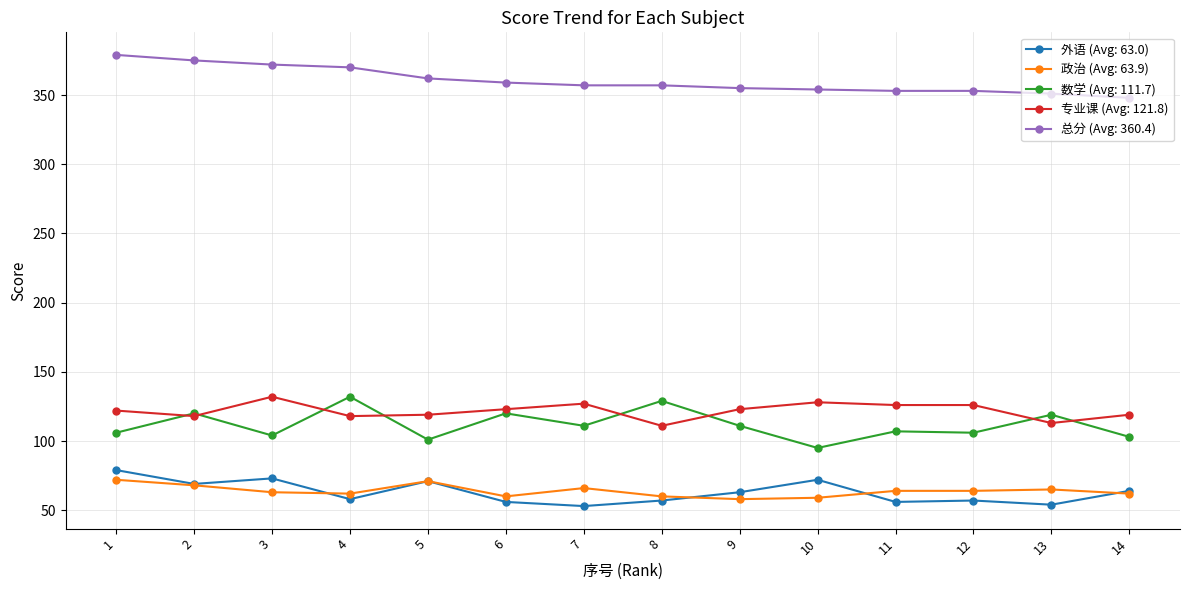

True or false: 数学 (Avg: 111.7) has a value of 33 at 9.

False